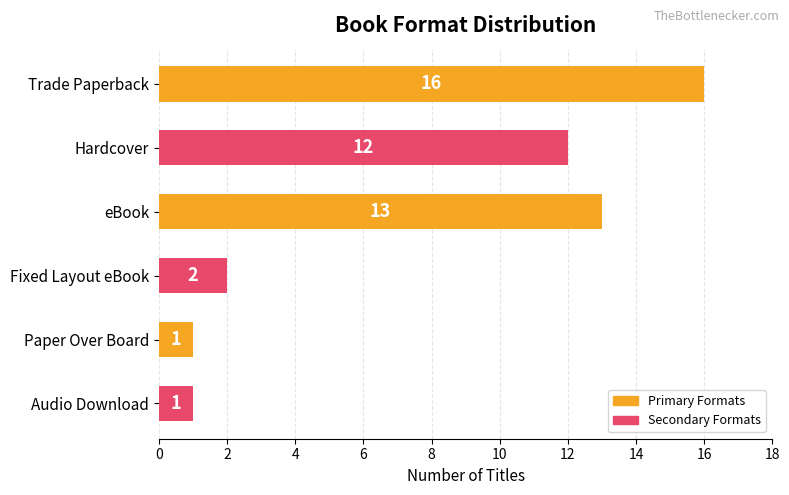

Which label corresponds to the largest value in the chart?

Trade Paperback